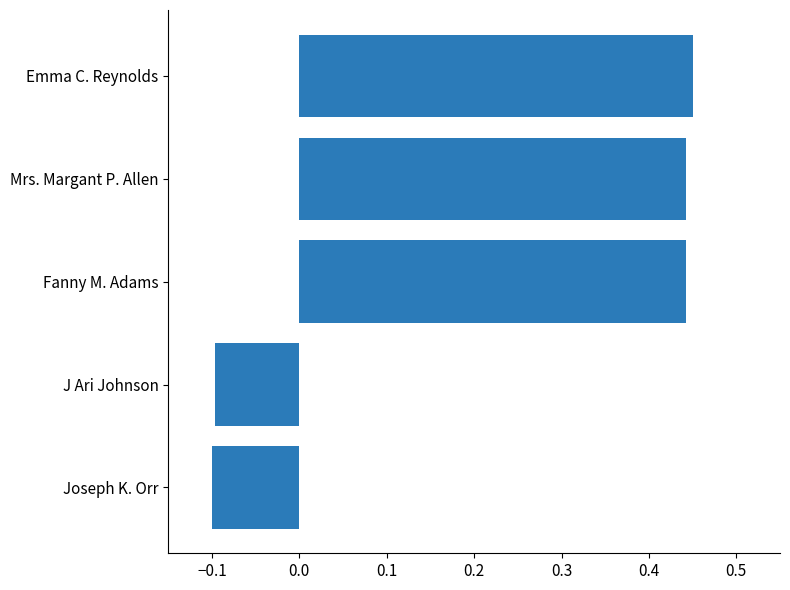

How many values are below zero?

2